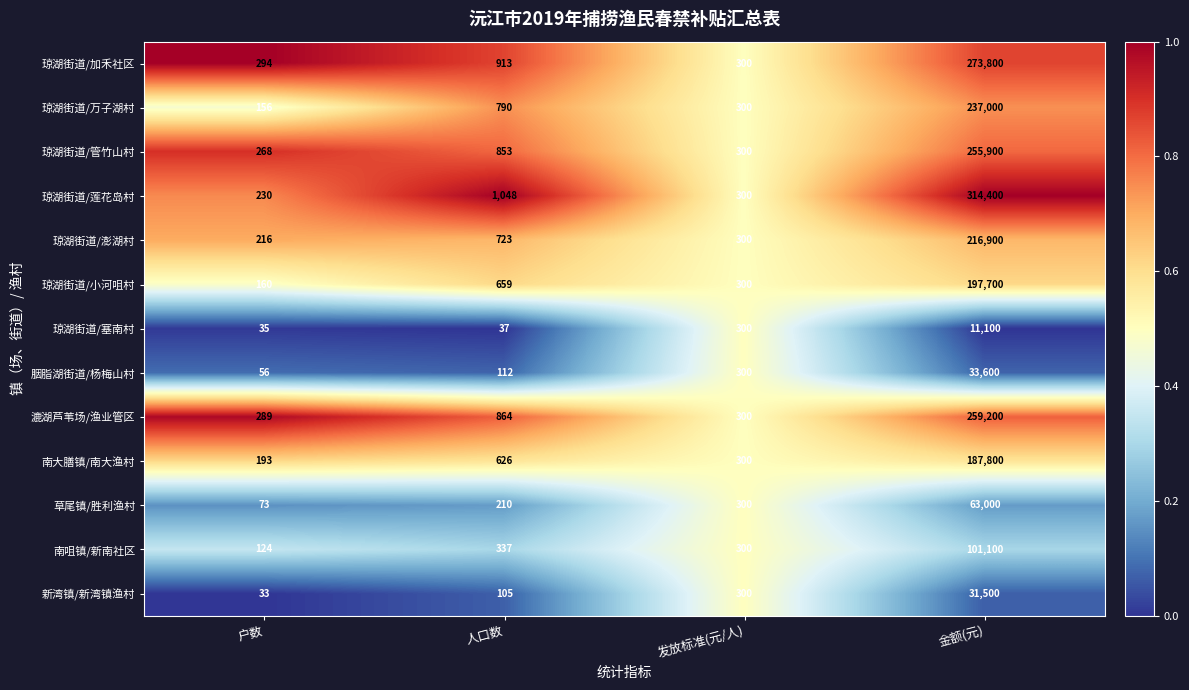

The value of 琼湖街道/莲花岛村 at 户数 is 119. True or false?

False